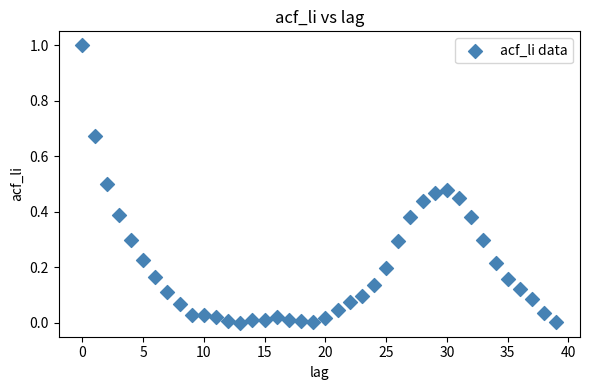

What is the range of Y values (max minus min)?

1.0